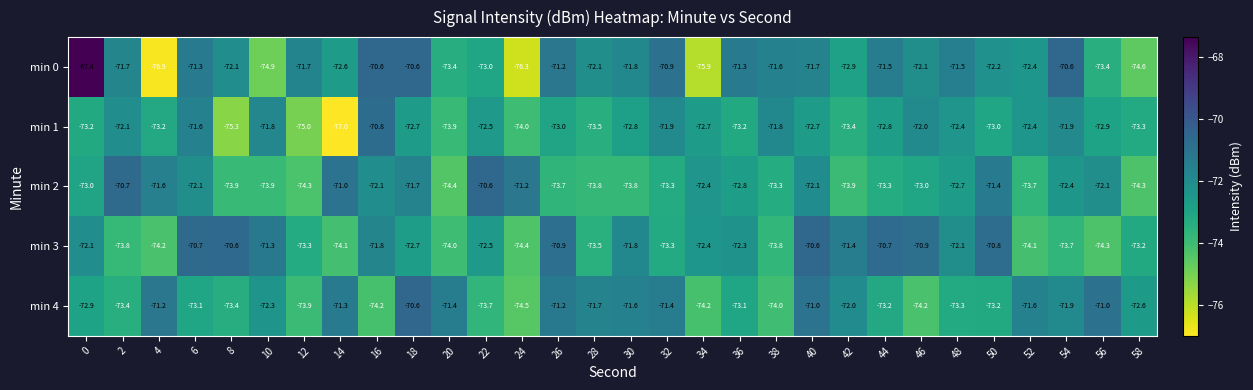

The min 4 series shows -74.2 at 34. True or false?

True